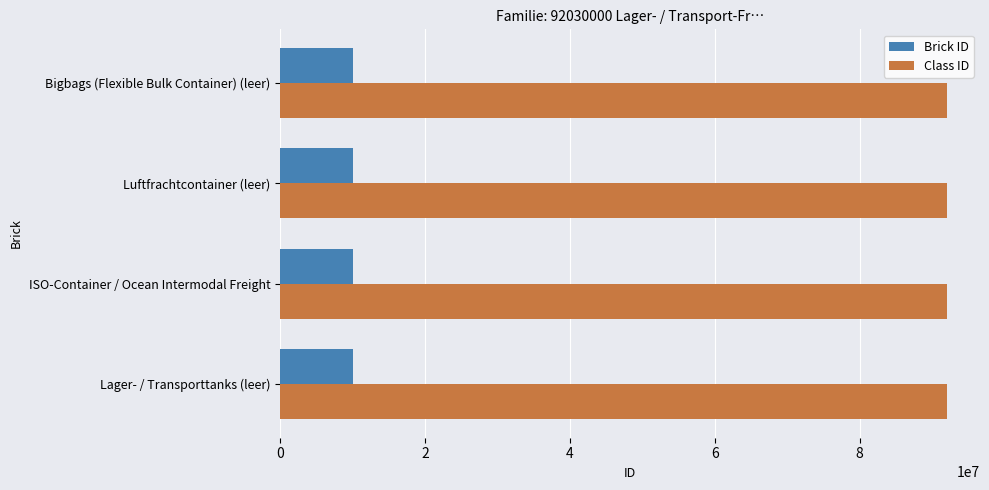

At Bigbags (Flexible Bulk Container) (leer), list the series in order from smallest to largest.

Brick ID, Class ID